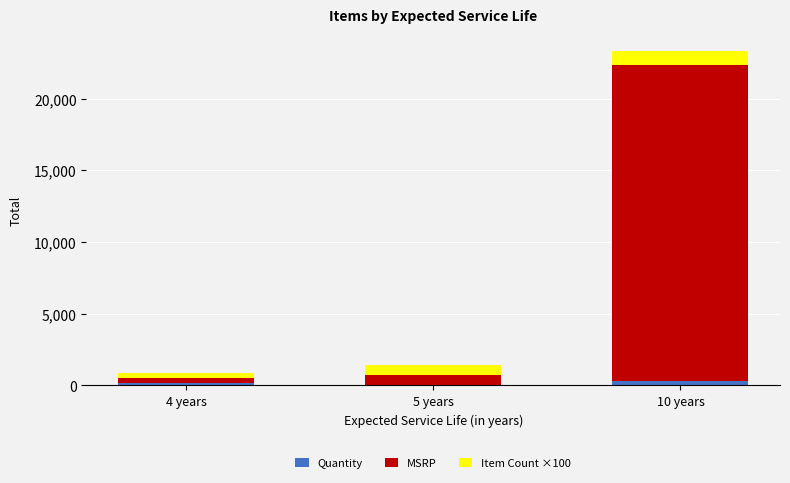

Reading left to right, transcribe the values for Quantity.

4 years=189.0	5 years=24.0	10 years=323.0